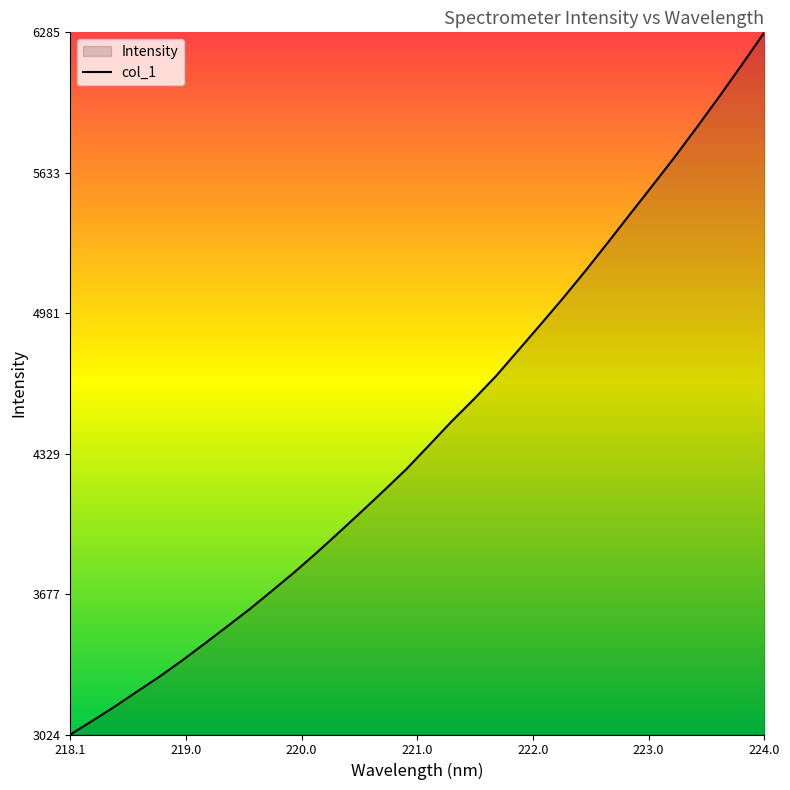

What is the difference between the maximum and minimum values?

3260.7